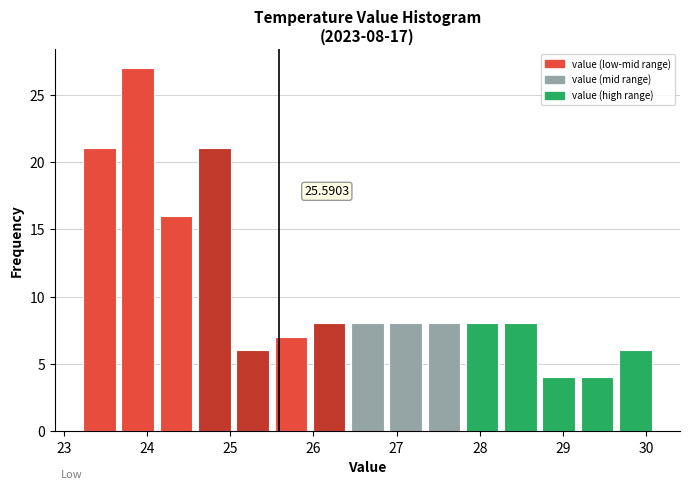

Which range on the x-axis has the tallest bar?

23.66 to 24.12